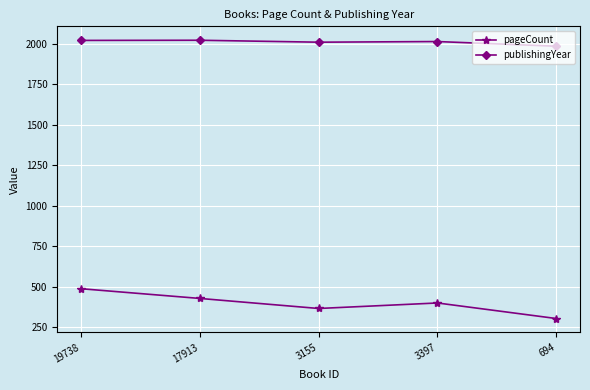

In publishingYear, how many points are lower than both neighbors (excluding endpoints)?

1